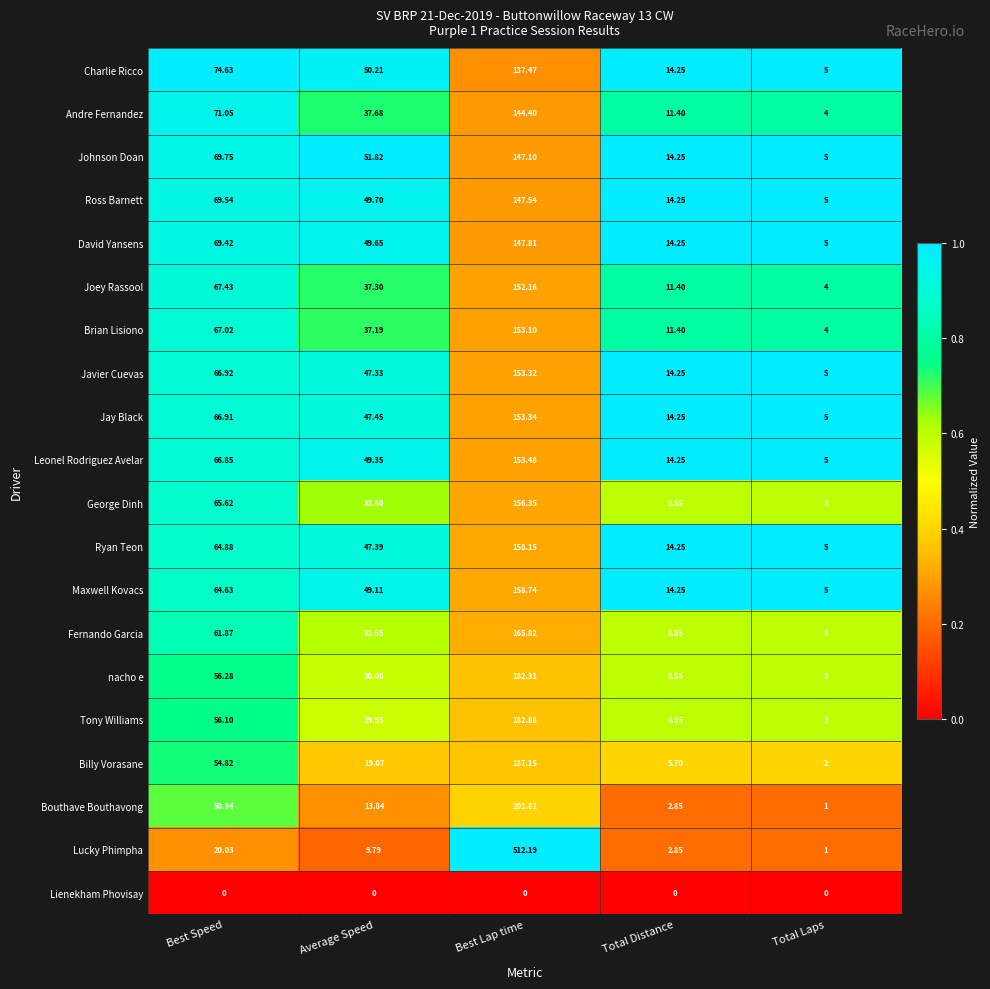

Which series has the largest range (max minus min)?

Lucky Phimpha